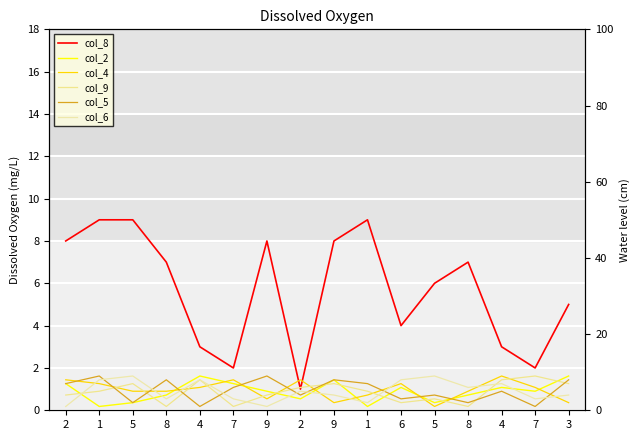

How many lines are shown in the chart?

6